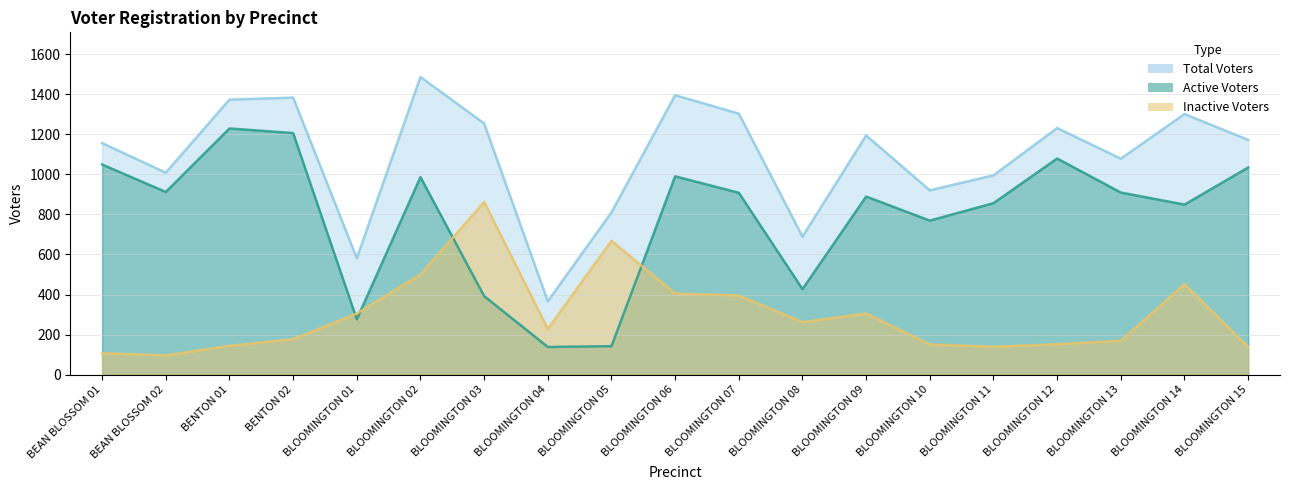

What are all the series names shown in the legend?

Active Voters, Inactive Voters, Total Voters